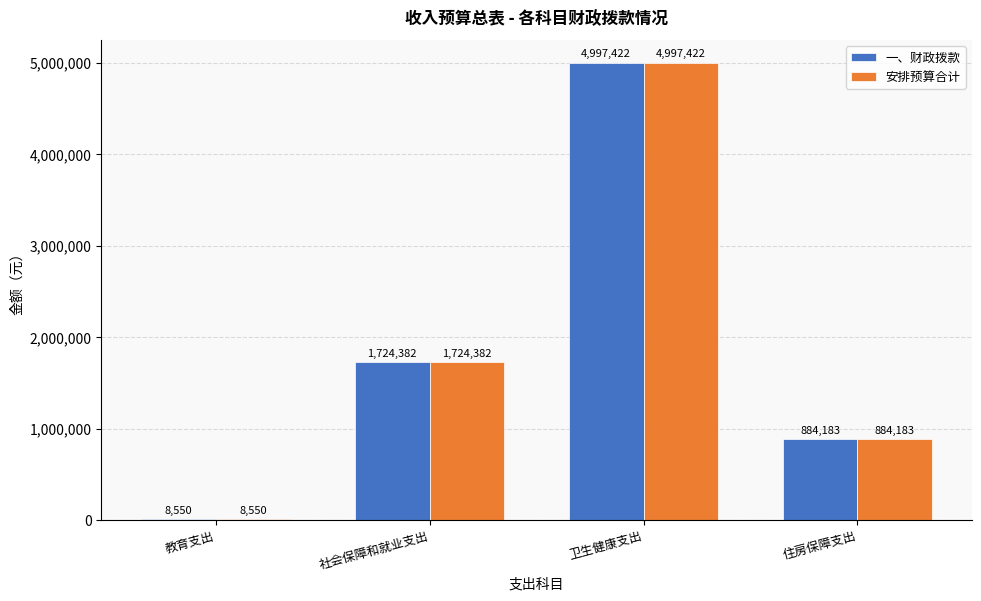

Count the number of categories in the chart.

4